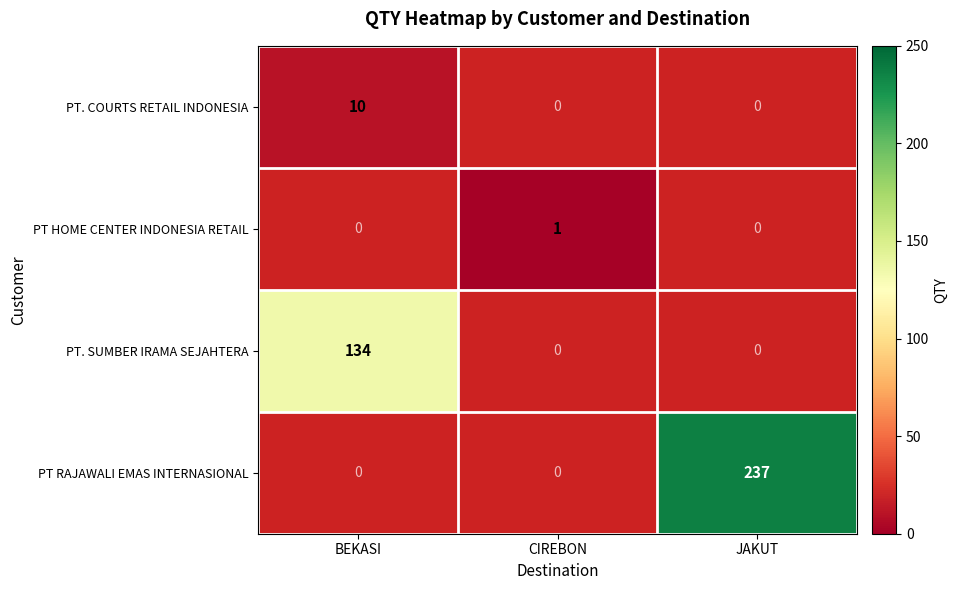

Which category has the highest value across all series?

JAKUT